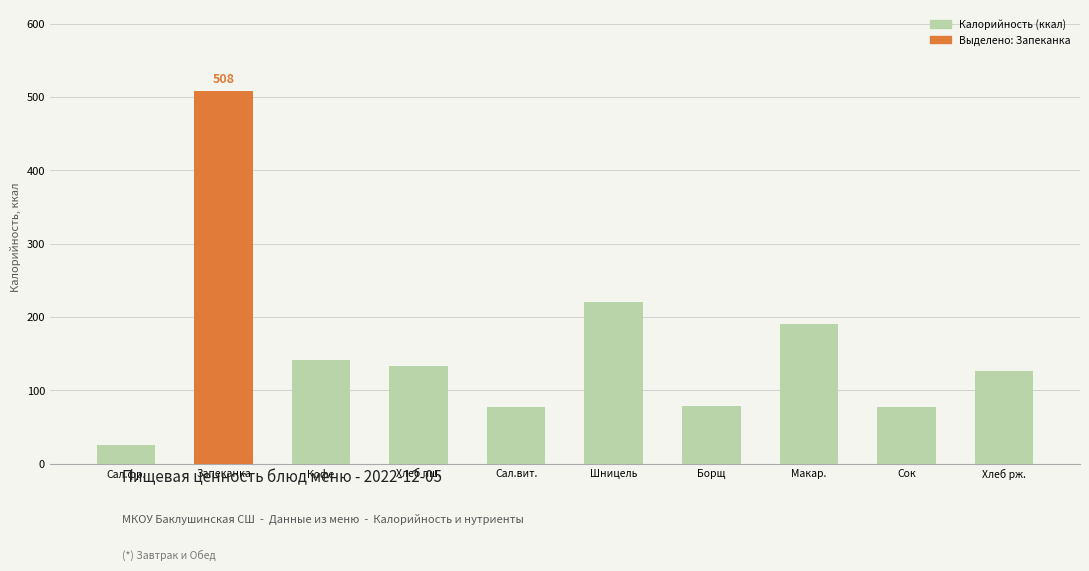

Are the bars grouped side by side (vs. stacked)?

No